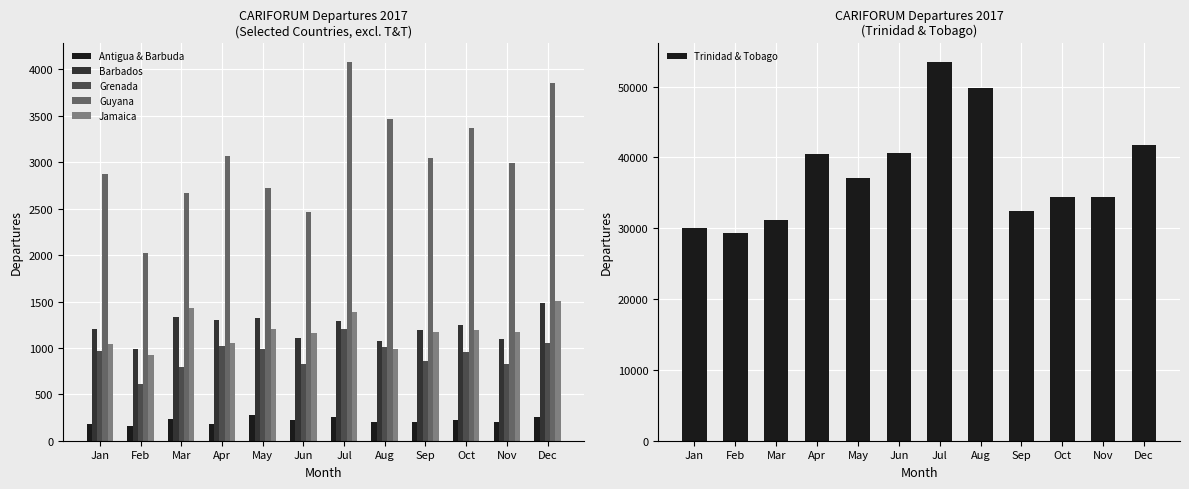

How many bars are there in each group?

6